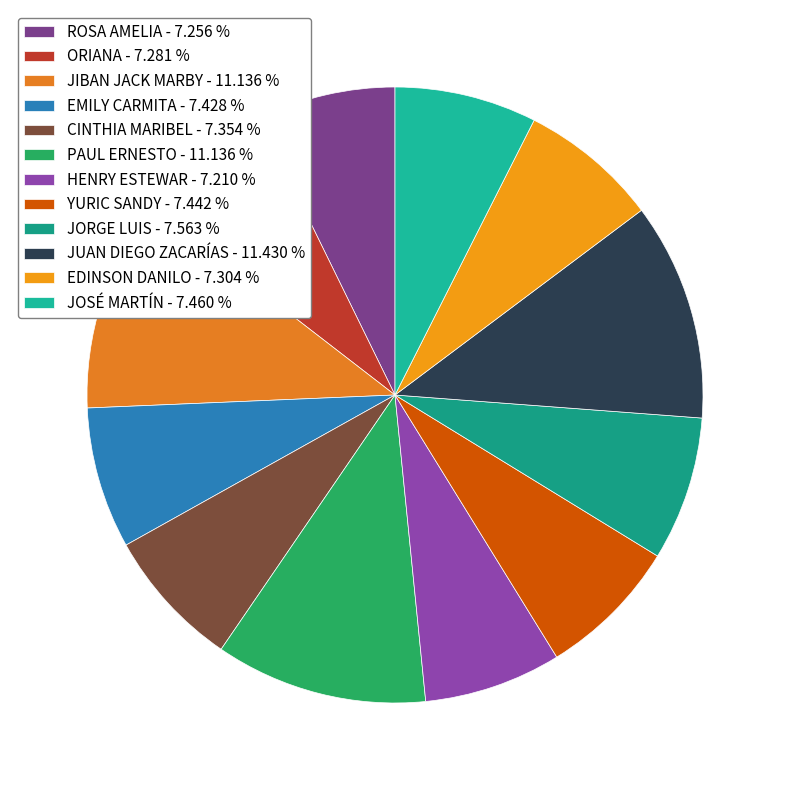

Does JOSÉ MARTÍN represent more than half of the total?

No